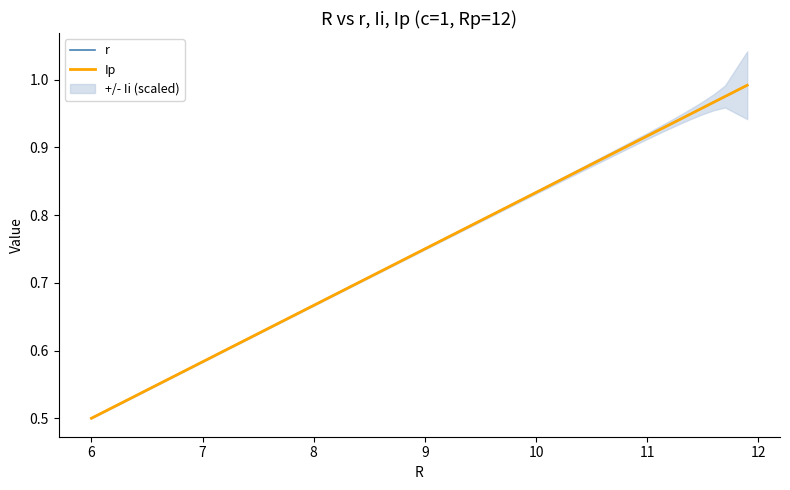

The r series shows 1.2 at 12. True or false?

False